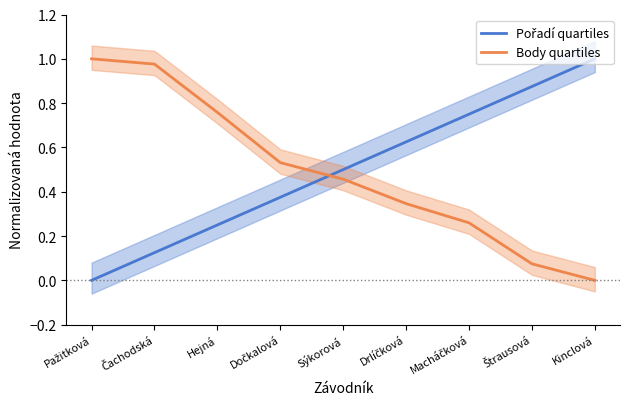

Reading left to right, extract all data points from this chart.

Pořadí quartiles: 0.0	0.1	0.2	0.4	0.5	0.6	0.8	0.9	1.0
Body quartiles: 1.0	1.0	0.8	0.5	0.5	0.3	0.3	0.1	0.0